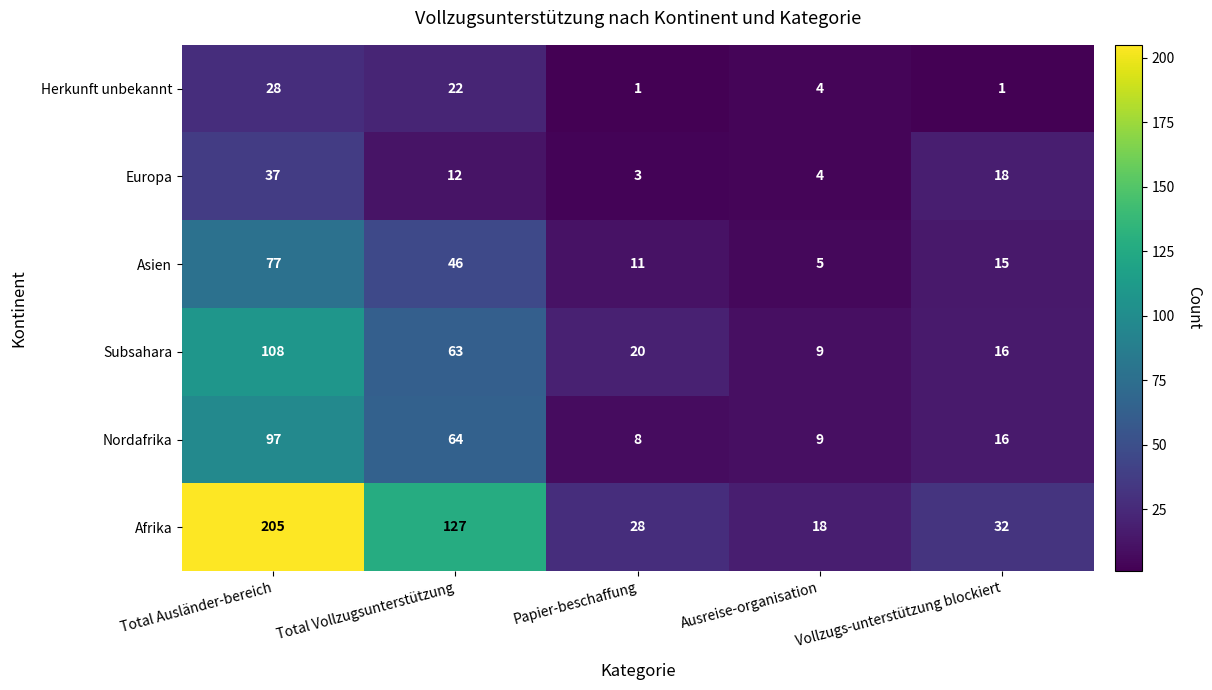

What is the average value of the Europa series?

15